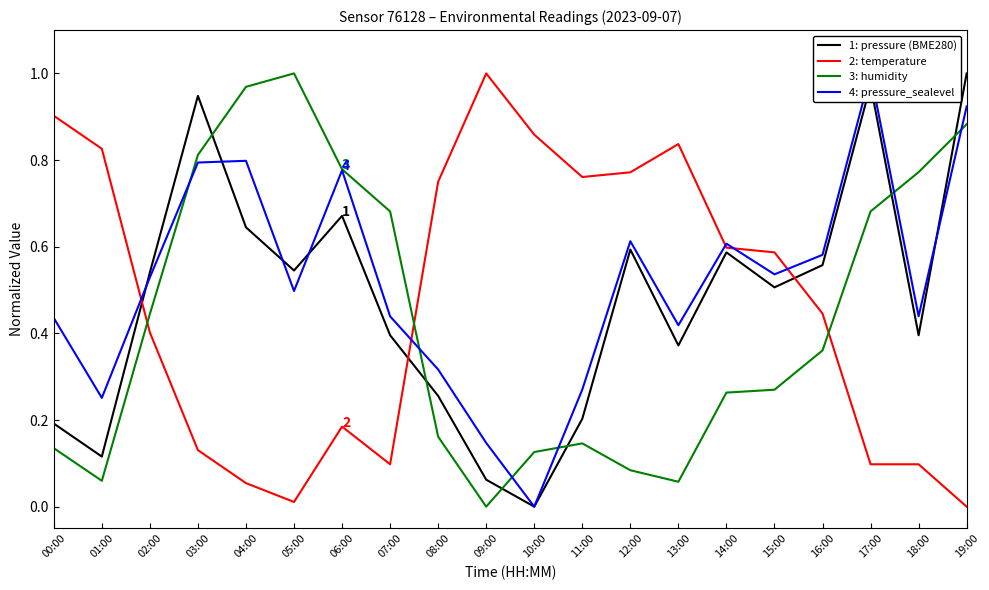

Does the chart have visible grid lines?

No